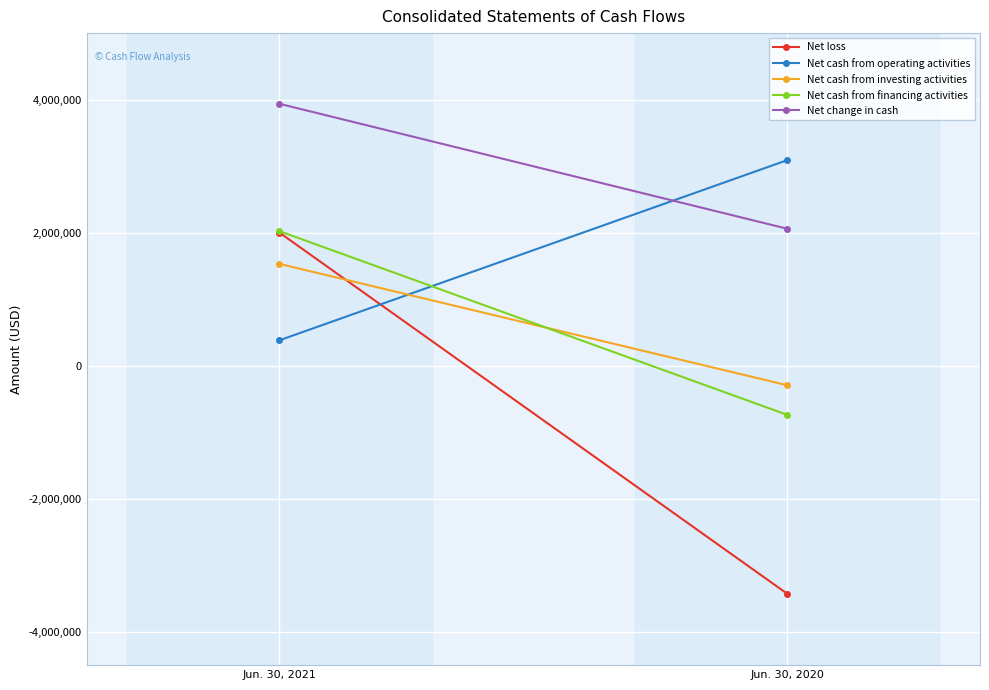

Reading right to left, extract all data points from this chart.

Net loss: -3425483	2001249
Net cash from operating activities: 3089713	382963
Net cash from investing activities: -292359	1531201
Net cash from financing activities: -737083	2023179
Net change in cash: 2060271	3937343